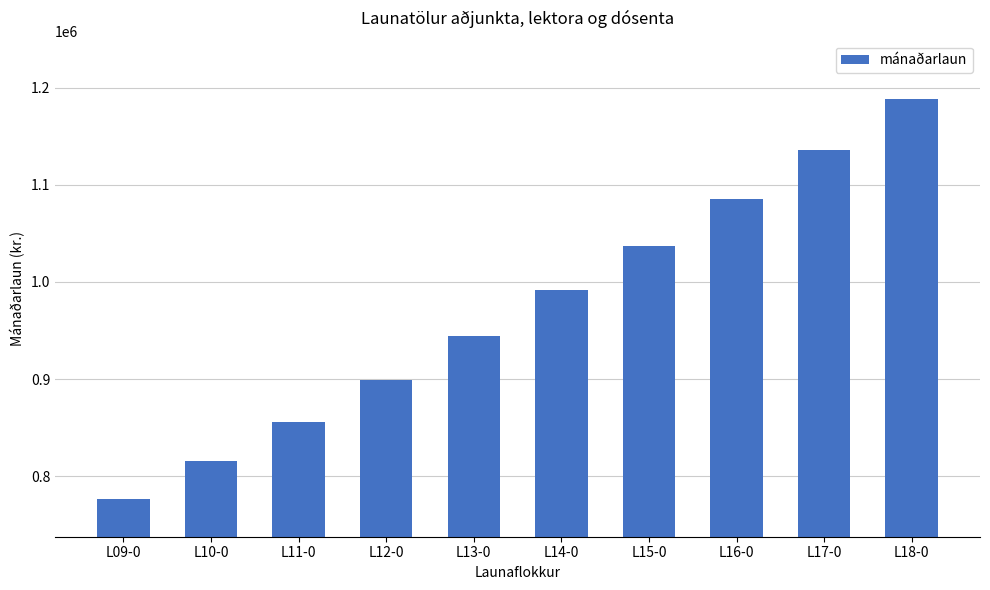

True or false: the data shows 815688 at L10-0.

True